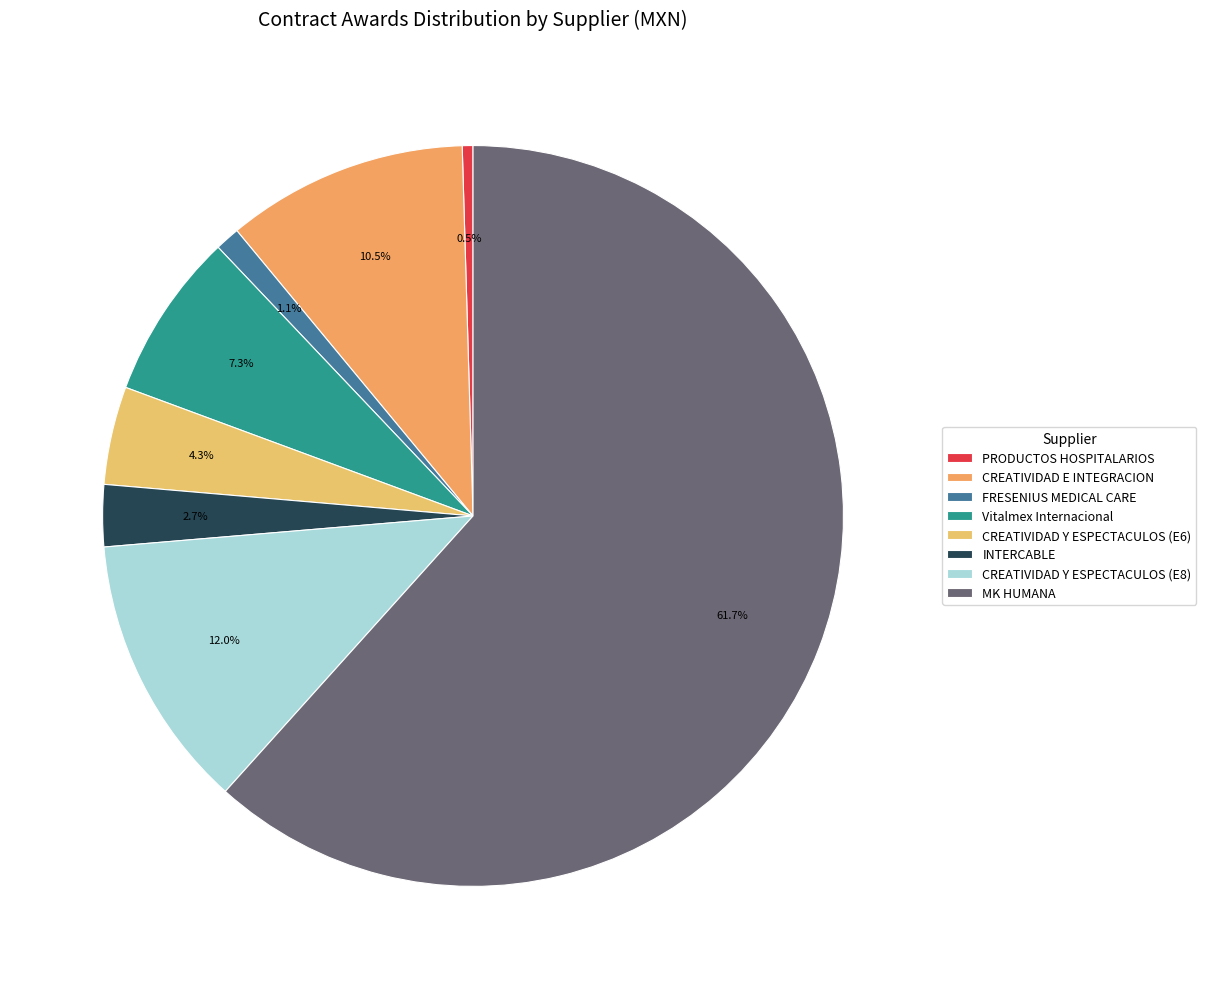

Which slice represents more than half of the pie?

MK HUMANA